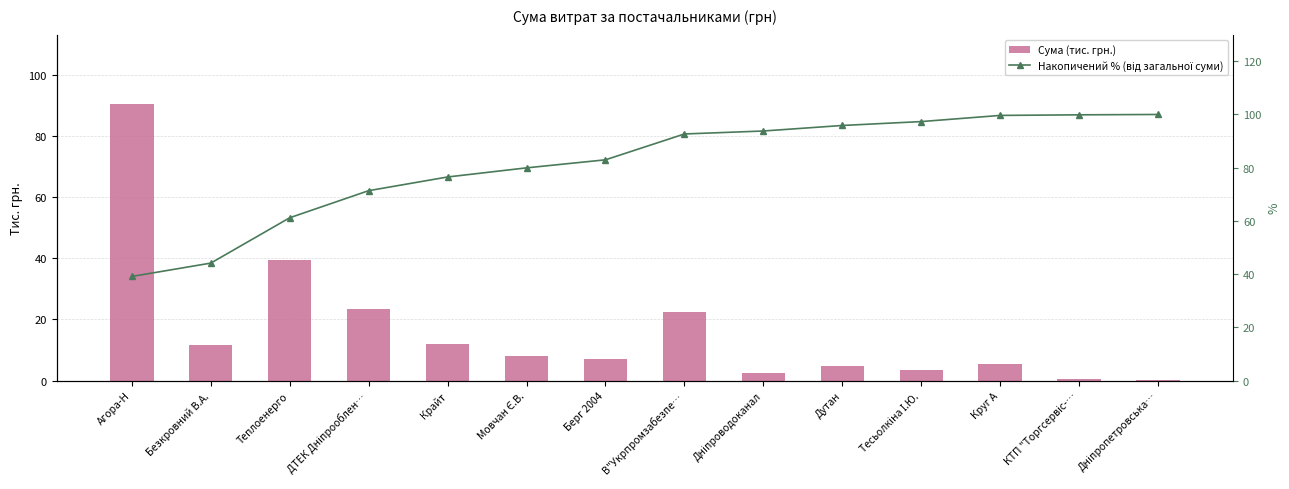

What is the value of the Сума (тис. грн.) bar at the 2nd from the left?

11.6